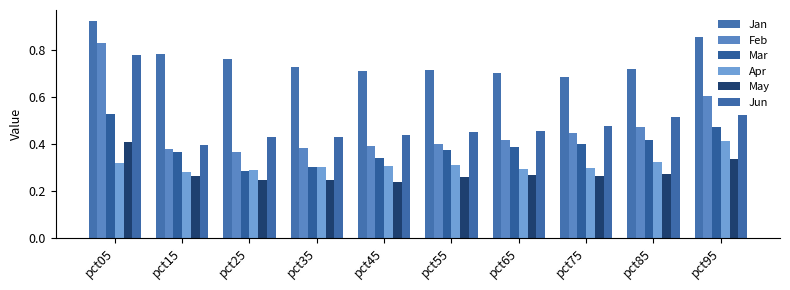

Reading left to right, extract all data points from this chart.

Jan: pct05=0.9	pct15=0.8	pct25=0.8	pct35=0.7	pct45=0.7	pct55=0.7	pct65=0.7	pct75=0.7	pct85=0.7	pct95=0.9
Feb: pct05=0.8	pct15=0.4	pct25=0.4	pct35=0.4	pct45=0.4	pct55=0.4	pct65=0.4	pct75=0.4	pct85=0.5	pct95=0.6
Mar: pct05=0.5	pct15=0.4	pct25=0.3	pct35=0.3	pct45=0.3	pct55=0.4	pct65=0.4	pct75=0.4	pct85=0.4	pct95=0.5
Apr: pct05=0.3	pct15=0.3	pct25=0.3	pct35=0.3	pct45=0.3	pct55=0.3	pct65=0.3	pct75=0.3	pct85=0.3	pct95=0.4
May: pct05=0.4	pct15=0.3	pct25=0.2	pct35=0.2	pct45=0.2	pct55=0.3	pct65=0.3	pct75=0.3	pct85=0.3	pct95=0.3
Jun: pct05=0.8	pct15=0.4	pct25=0.4	pct35=0.4	pct45=0.4	pct55=0.5	pct65=0.5	pct75=0.5	pct85=0.5	pct95=0.5